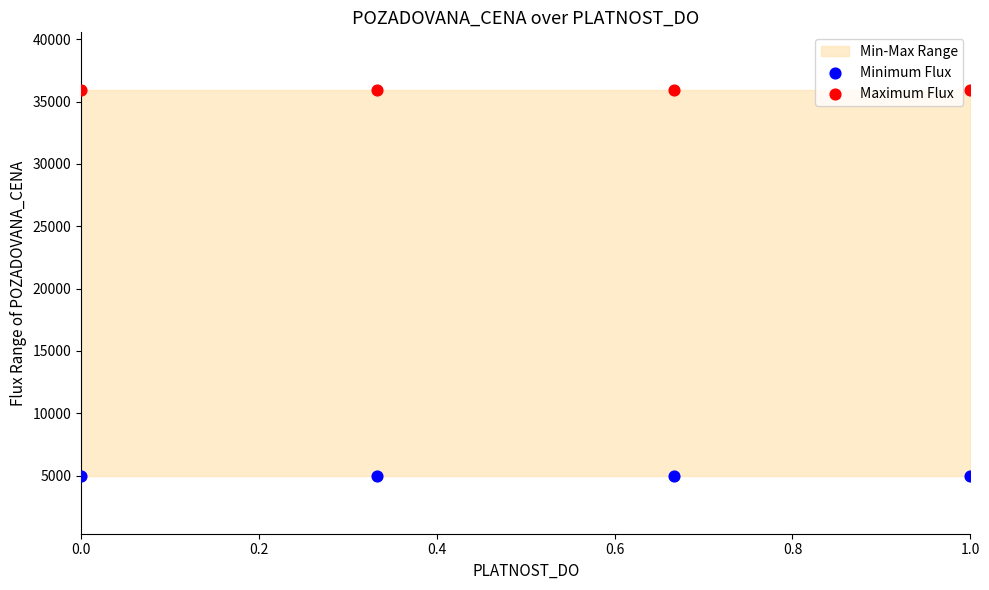

Which series reaches the maximum Y coordinate?

Maximum Flux